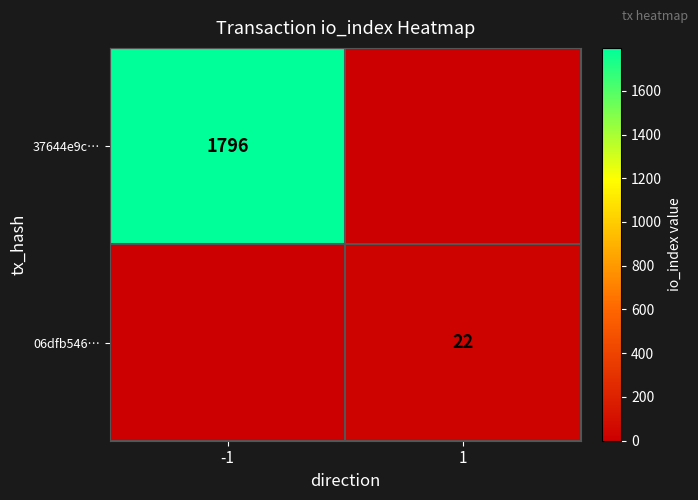

The 06dfb546… series shows 22 at 1. True or false?

True